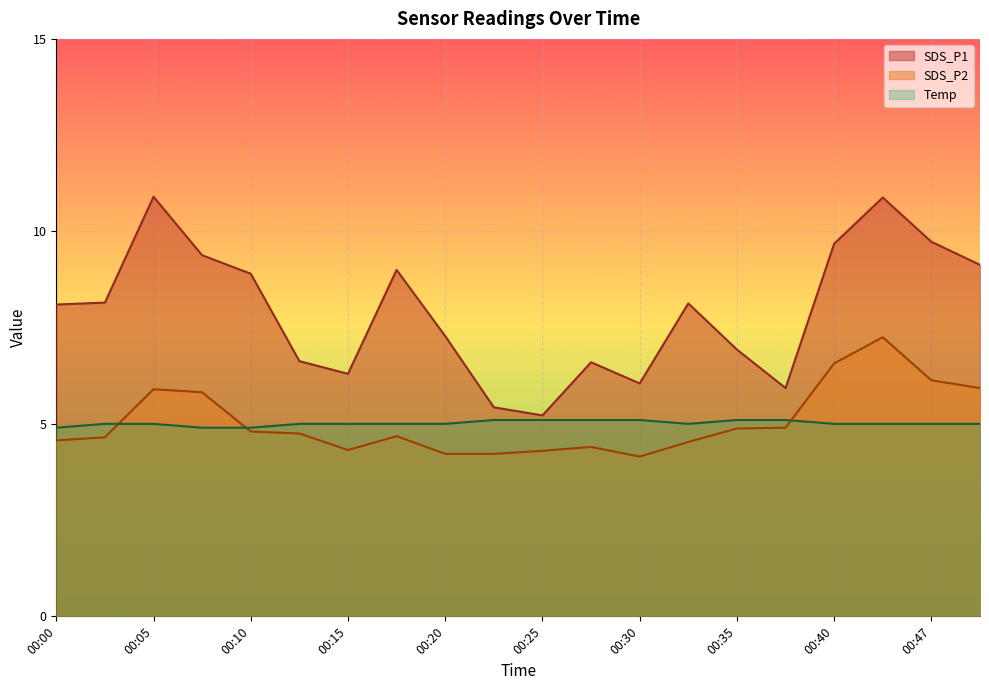

In SDS_P2, how many points are higher than both neighbors (excluding endpoints)?

4